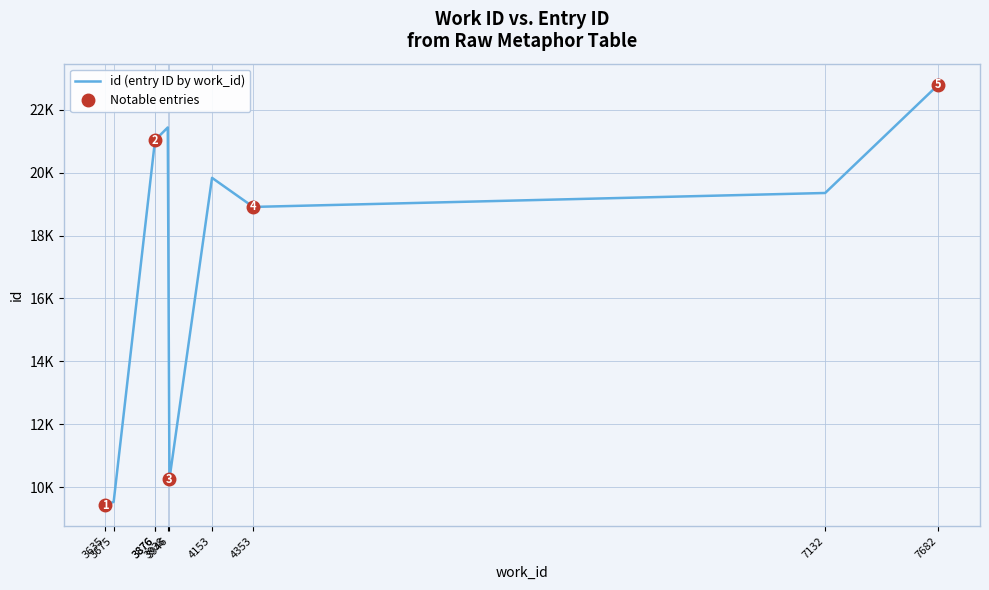

What is the label of the 9th point from the right?

3675